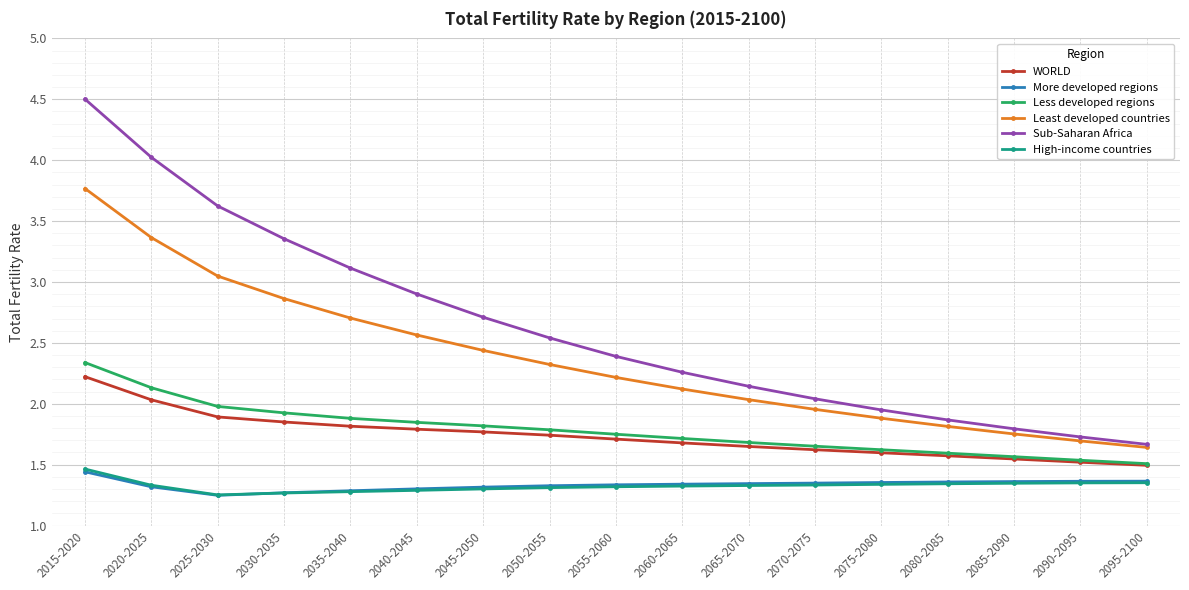

At which label does Least developed countries reach its minimum?

2095-2100